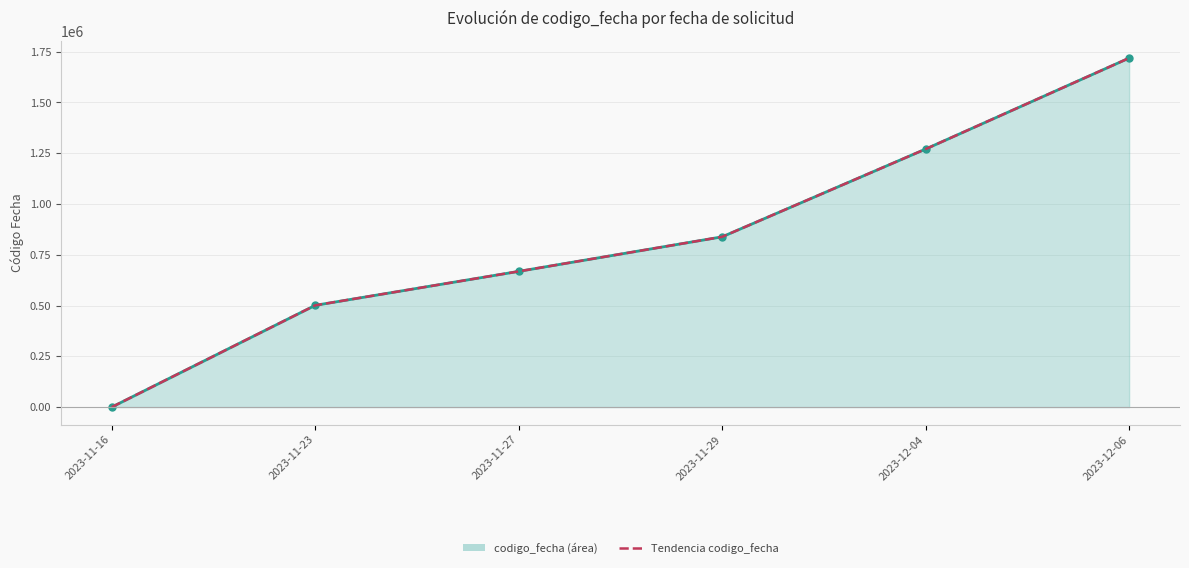

What is the difference between the maximum and second lowest values?

1217595